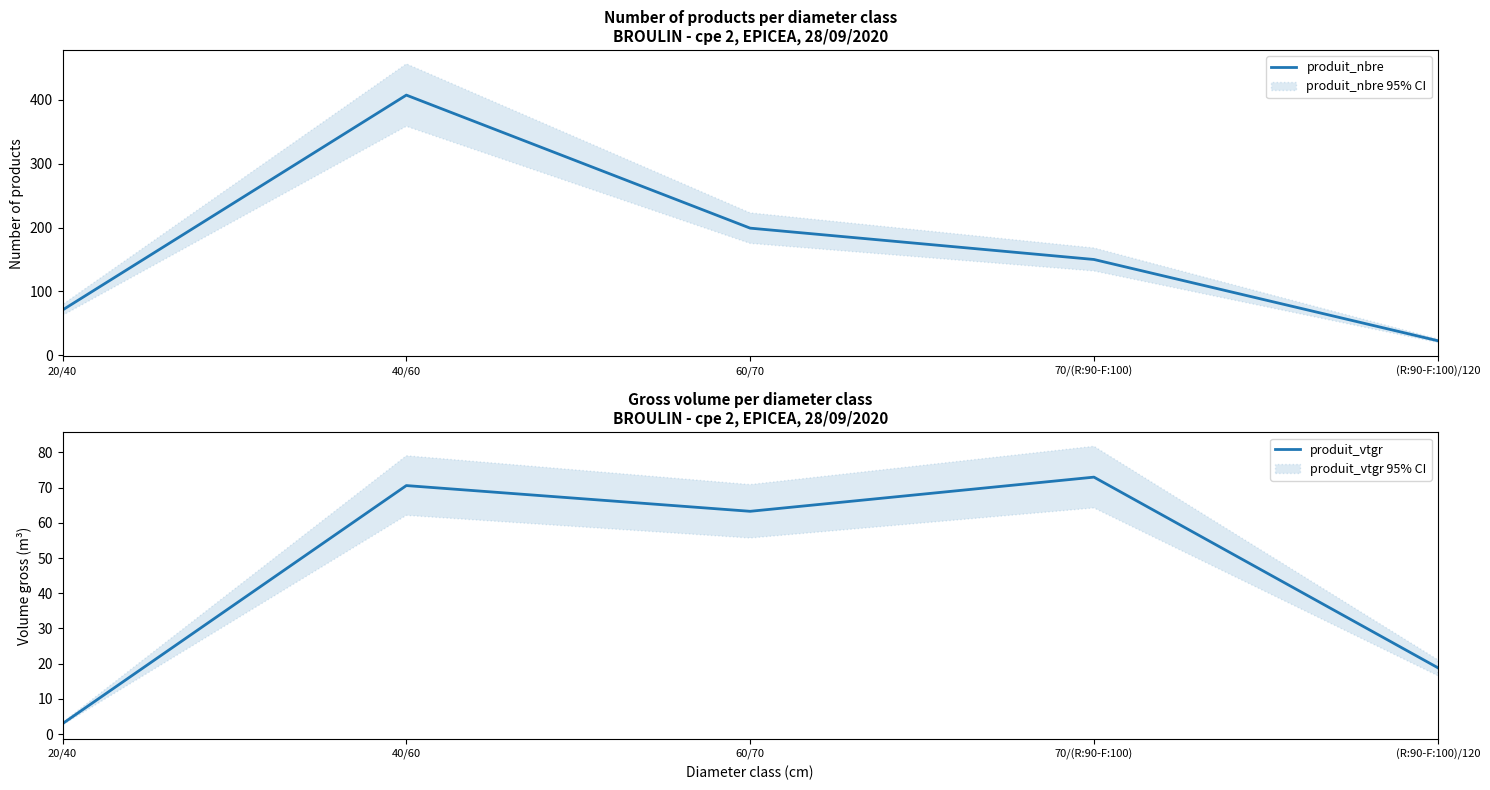

Read the produit_vtgr value at 40/60.

70.6